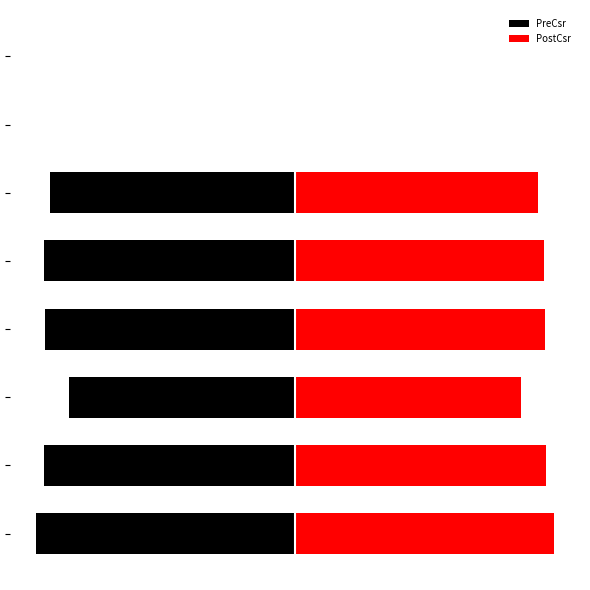

Rank the series by their maximum value, from highest to lowest.

PostCsr, PreCsr